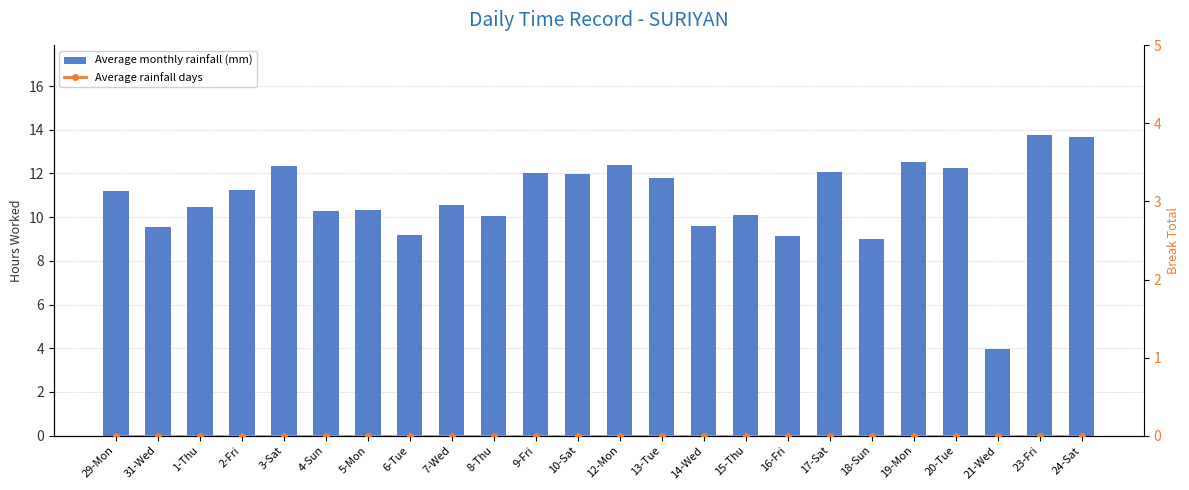

What position from the right is 1-Thu?

22